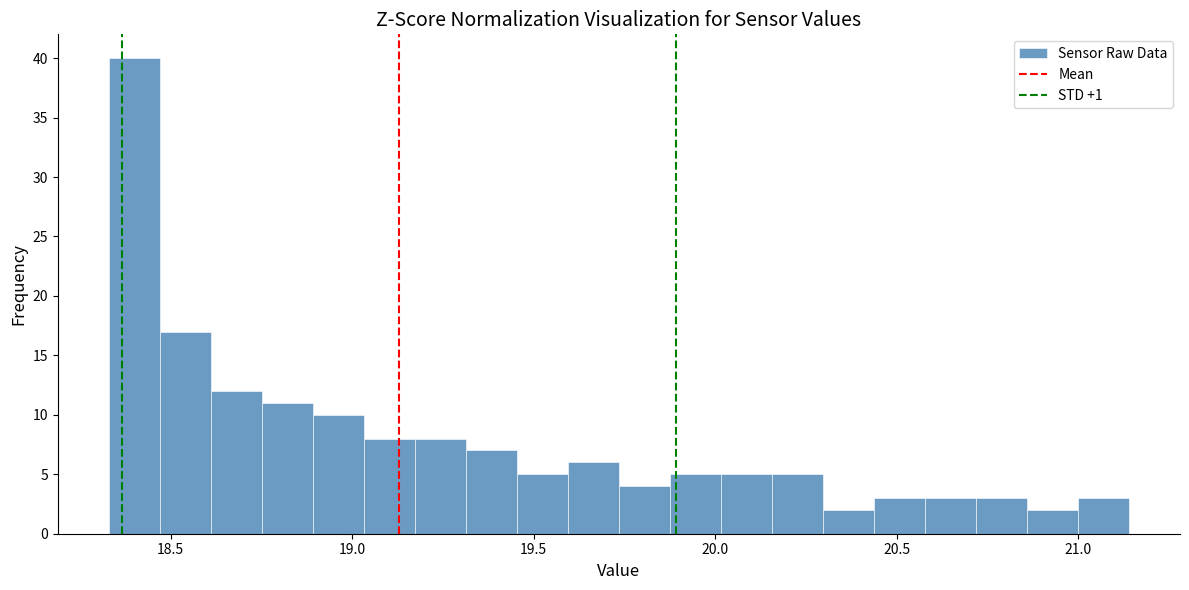

Around what value on the x-axis is the tallest bar? Give the approximate position of its centre, as read against the axis.

18.40